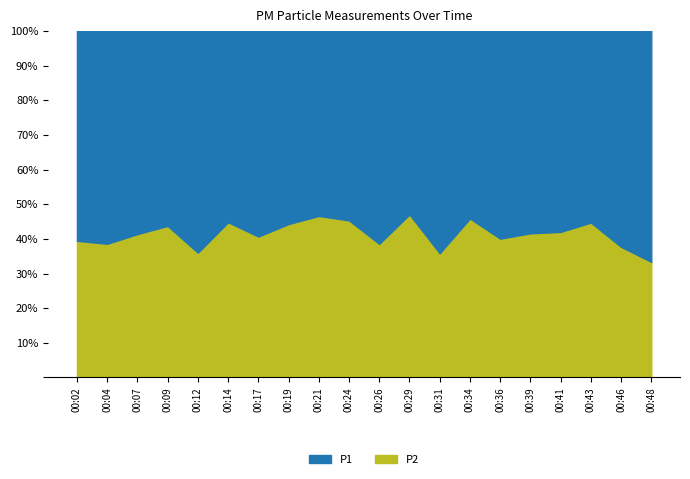

What is the difference between the maximum and minimum values in the P2 series?

13.7